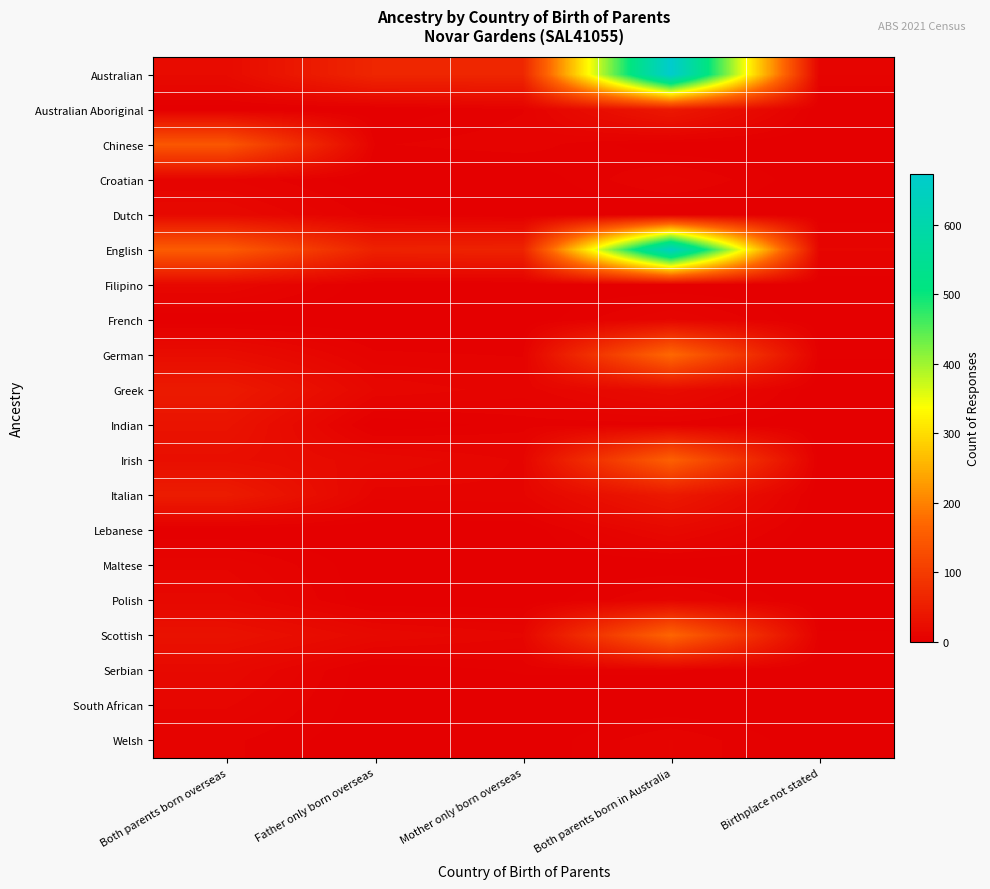

How many data points does each series have?

5